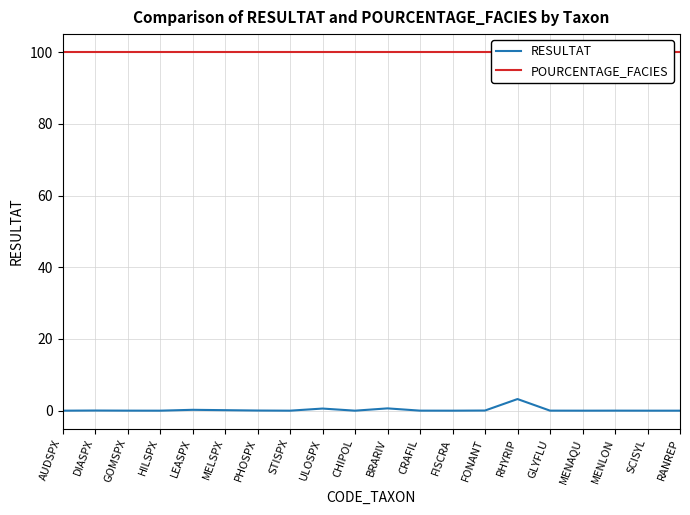

What is the sum of all POURCENTAGE_FACIES values?

2000.0